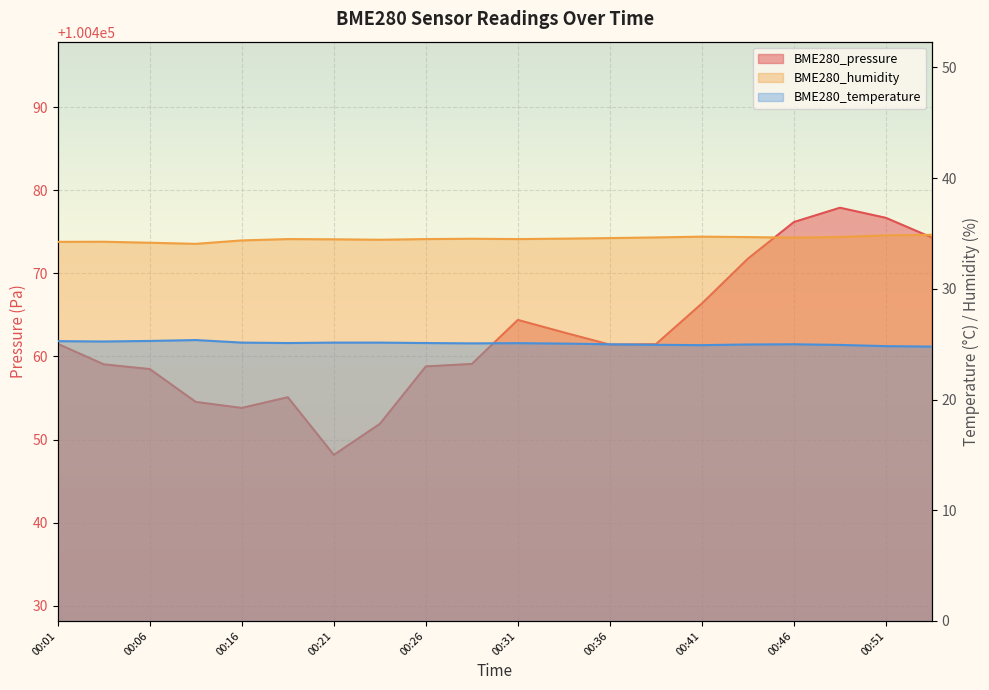

What are all the series names shown in the legend?

BME280_pressure, BME280_humidity, BME280_temperature